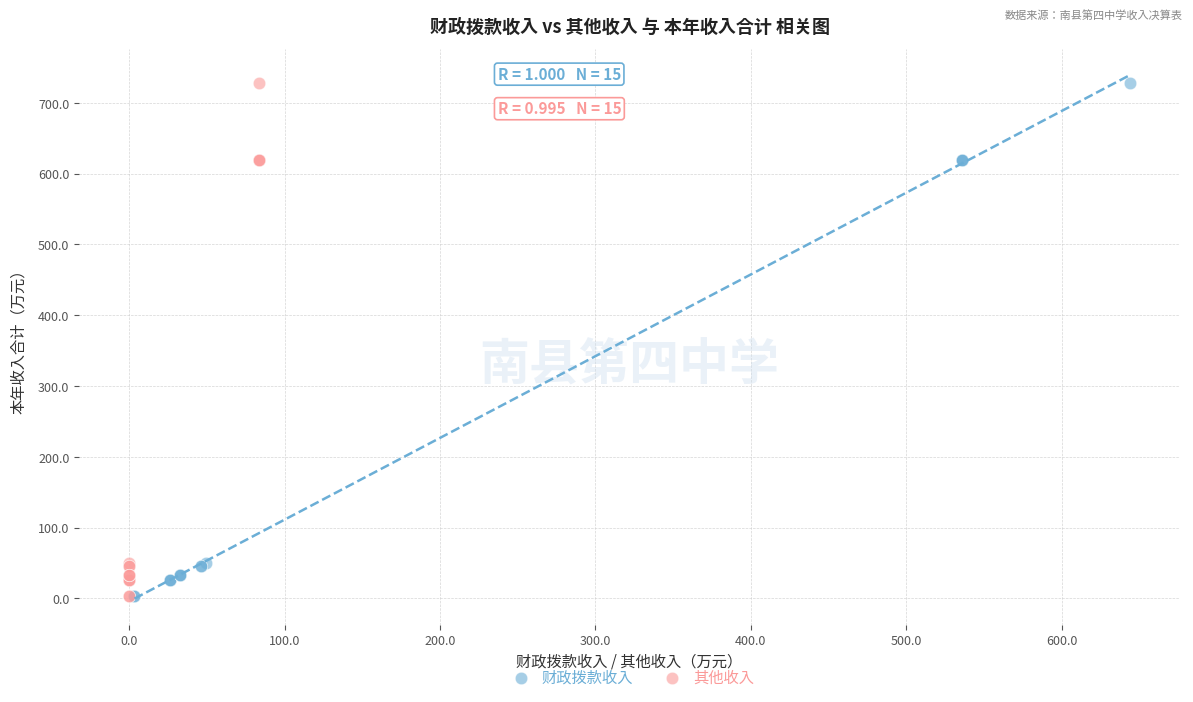

What are all the series names shown in the legend?

财政拨款收入, 其他收入